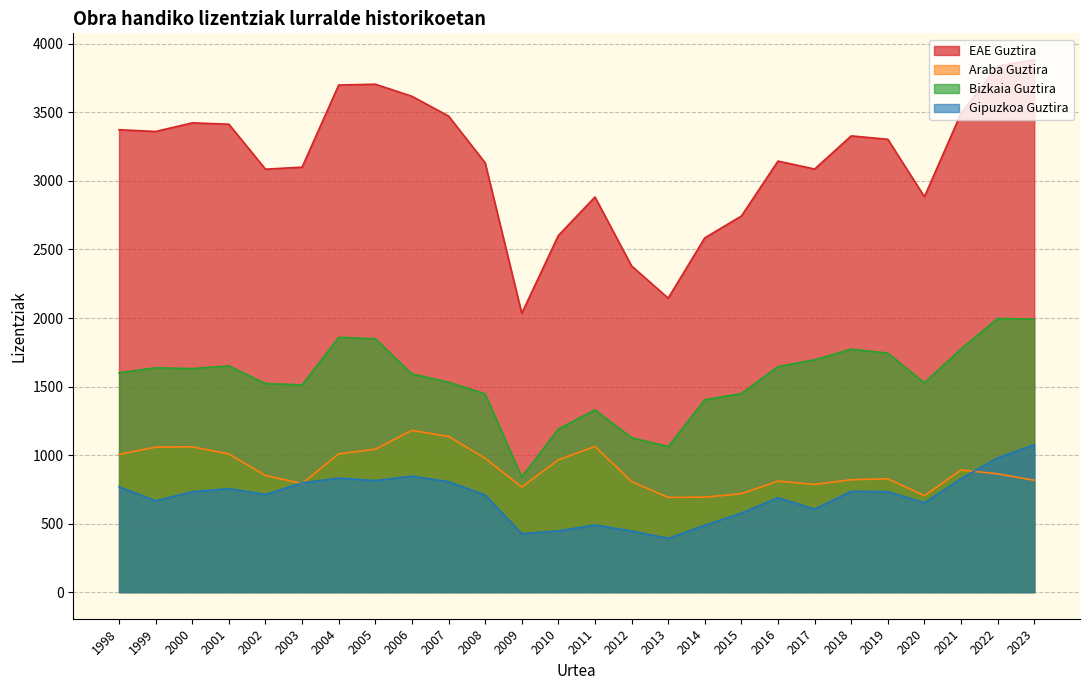

How many lines are shown in the chart?

4